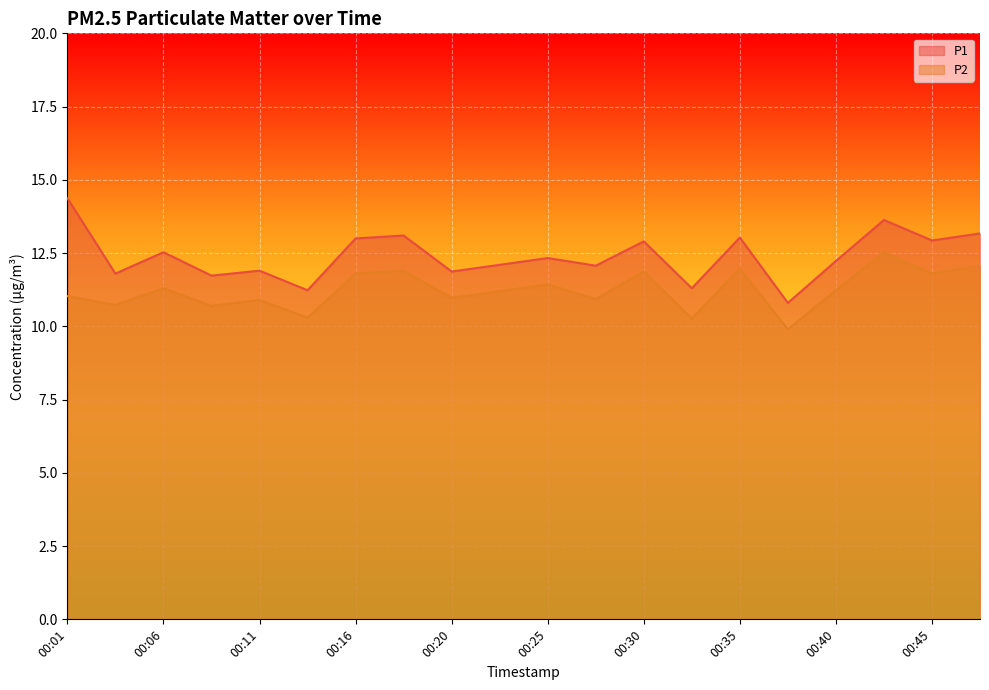

Reading left to right, what are all the values shown in this chart?

P1: 00:01=14.4	00:03=11.8	00:06=12.5	00:08=11.7	00:11=11.9	00:13=11.2	00:16=13.0	00:18=13.1	00:20=11.9	00:23=12.1	00:25=12.3	00:28=12.1	00:30=12.9	00:33=11.3	00:35=13.0	00:37=10.8	00:40=12.2	00:42=13.6	00:45=12.9	00:47=13.2
P2: 00:01=11.0	00:03=10.7	00:06=11.3	00:08=10.7	00:11=10.9	00:13=10.3	00:16=11.8	00:18=11.9	00:20=11.0	00:23=11.2	00:25=11.4	00:28=10.9	00:30=11.9	00:33=10.3	00:35=12.0	00:37=9.9	00:40=11.2	00:42=12.5	00:45=11.8	00:47=12.1